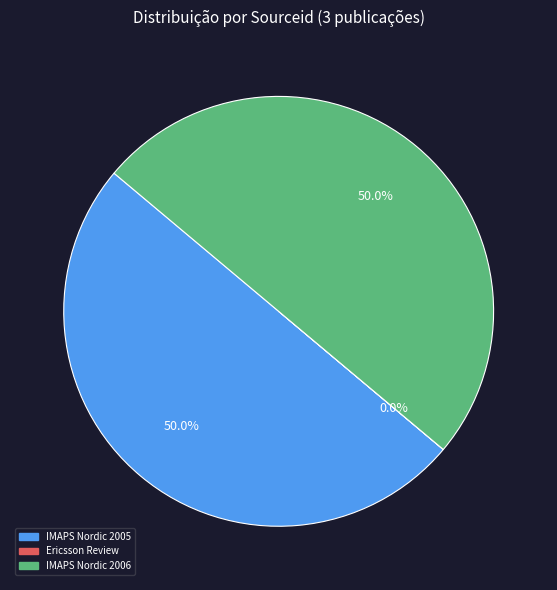

How much of the chart is everything except IMAPS Nordic 2006?

50.0%